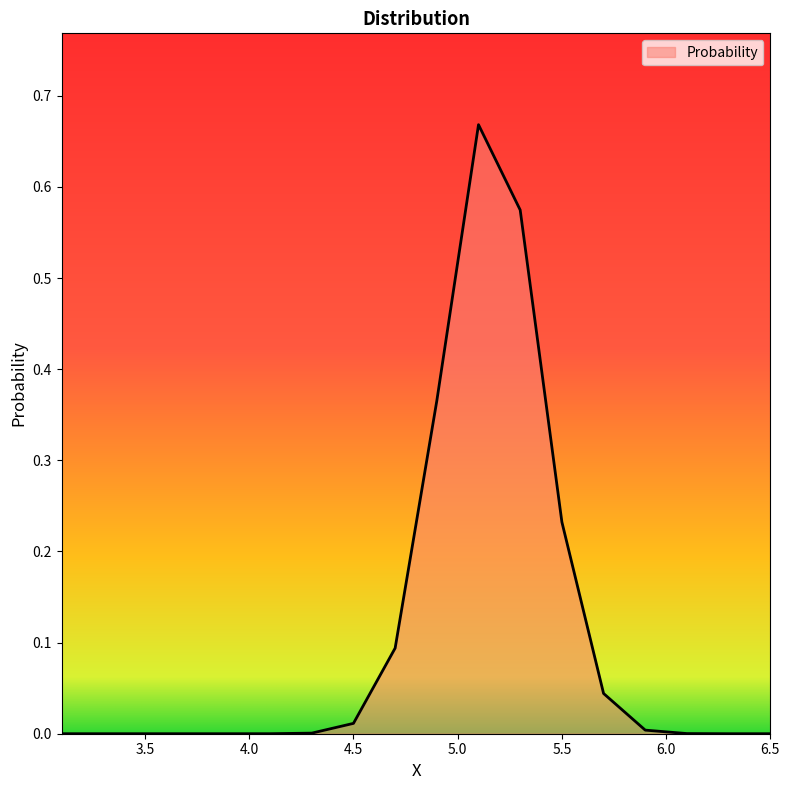

At which category does the data reach its first local peak?

5.100000000000001